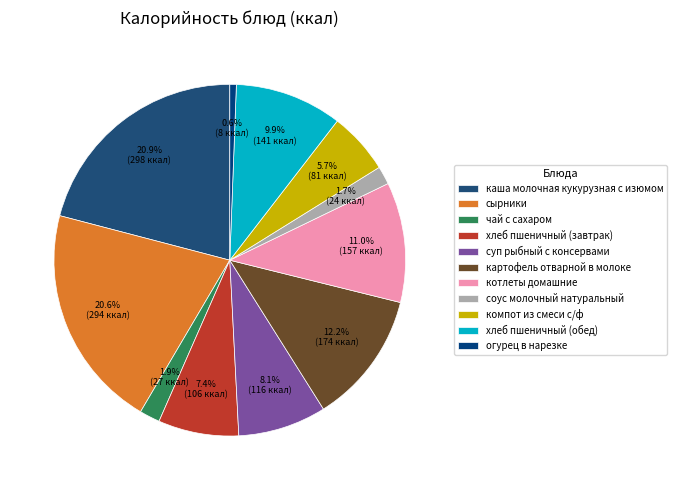

Which slice is the largest?

каша молочная кукурузная с изюмом